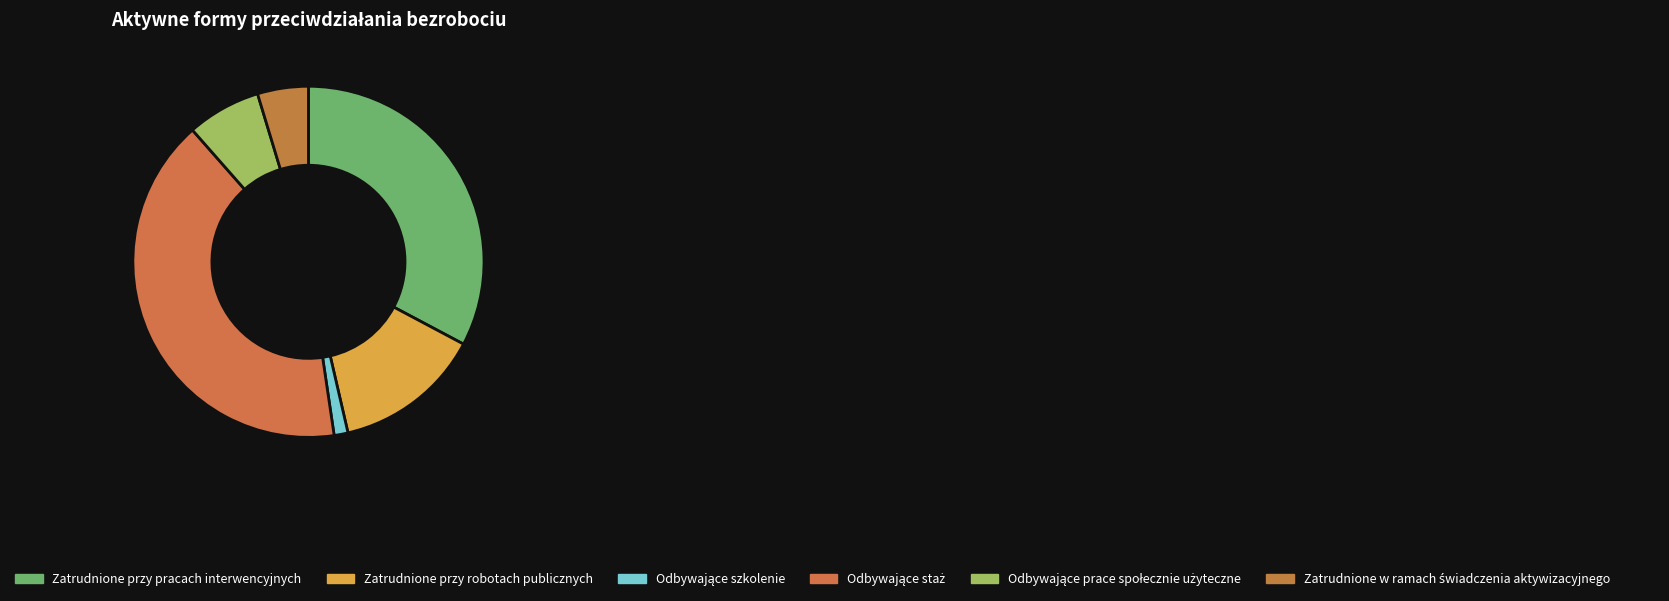

What is the change in value from Odbywające szkolenie to Zatrudnione w ramach świadczenia aktywizacyjnego?

+8